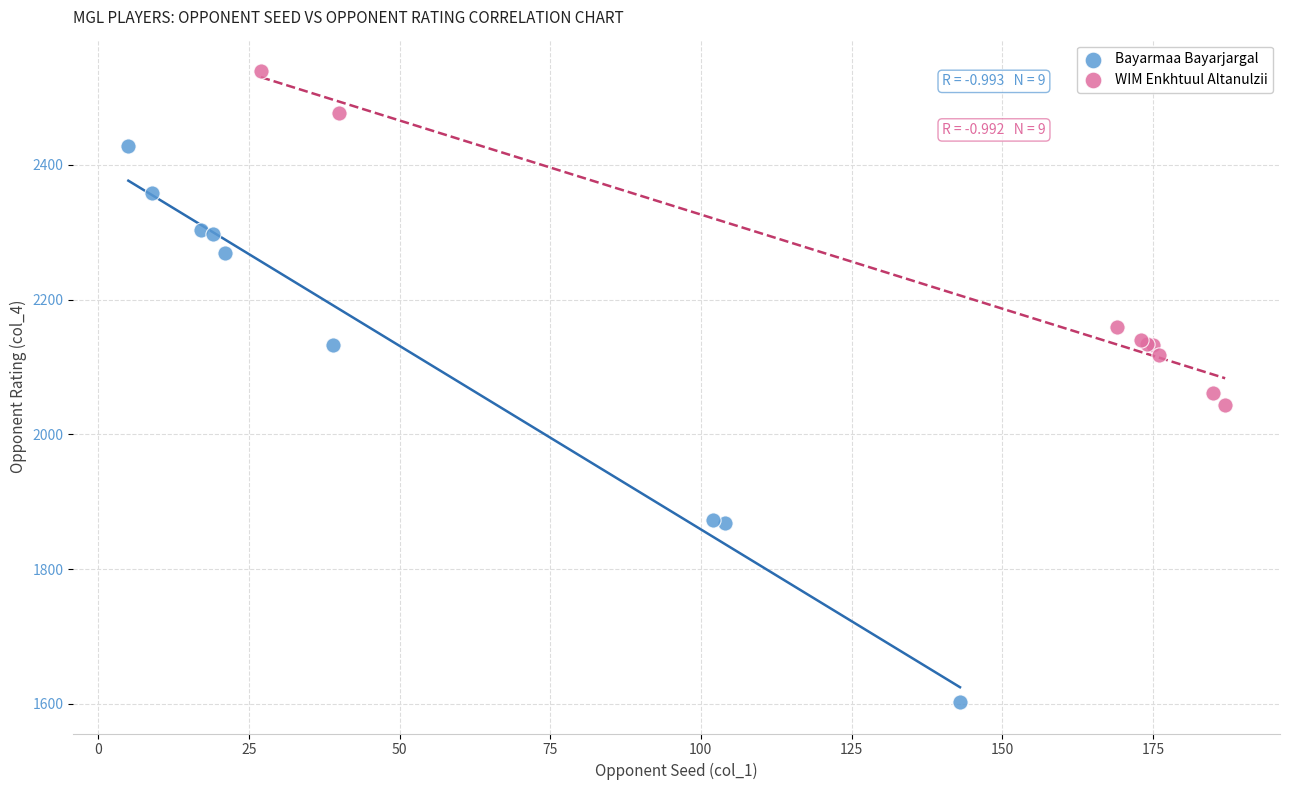

What are all the series names shown in the legend?

Bayarmaa Bayarjargal, WIM Enkhtuul Altanulzii